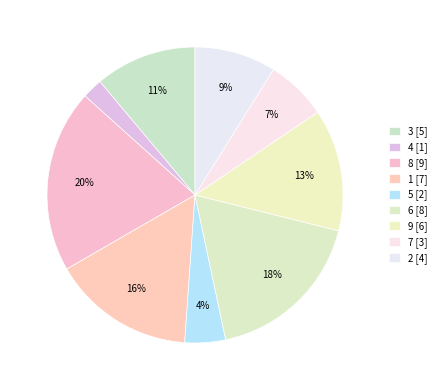

Is the sum of 3 and 7 greater than half?

No